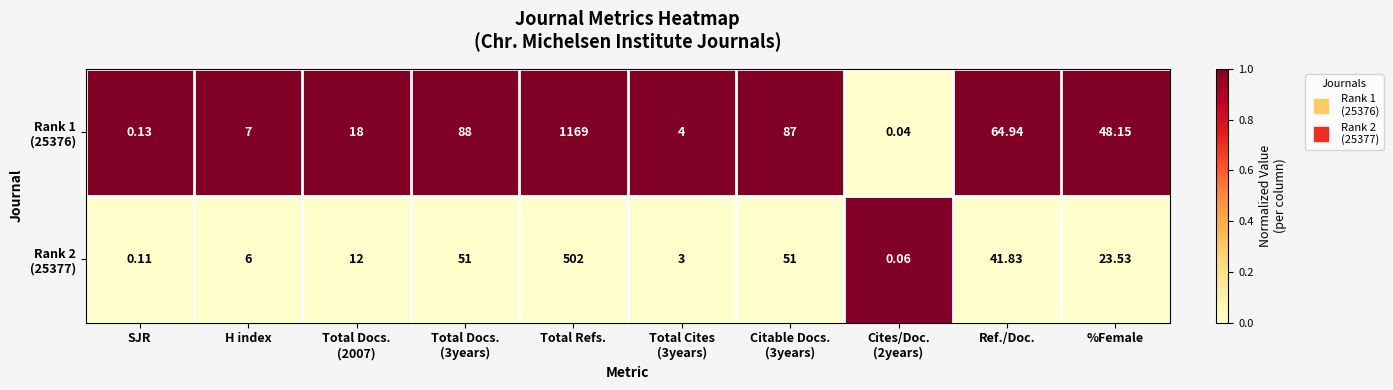

At which category is the sum across all series the highest?

Total Refs.